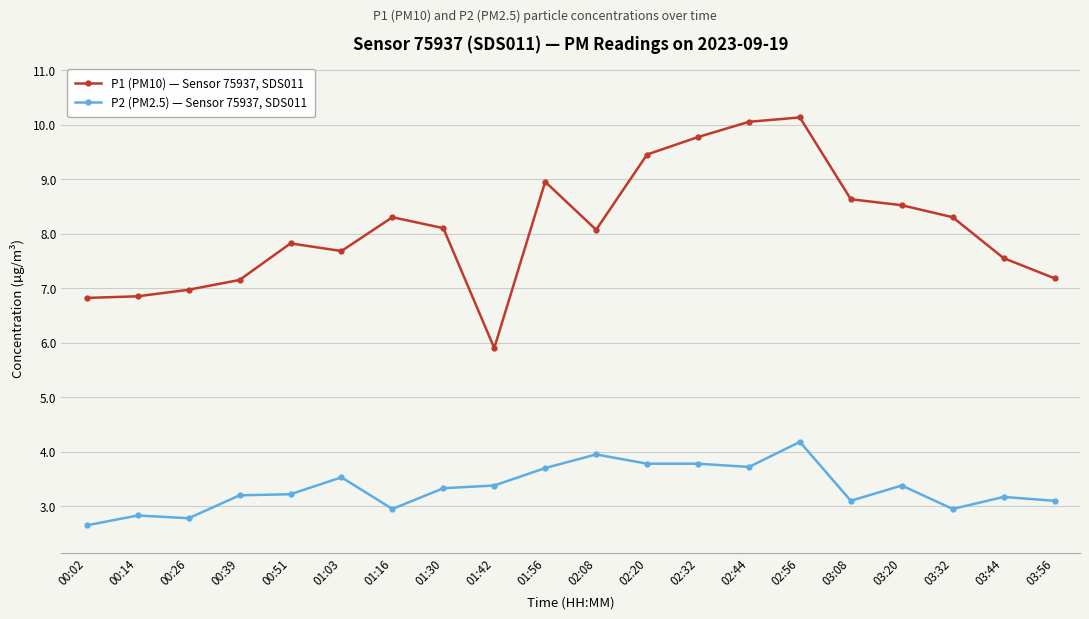

What is the total value across all series at 03:44?

10.7